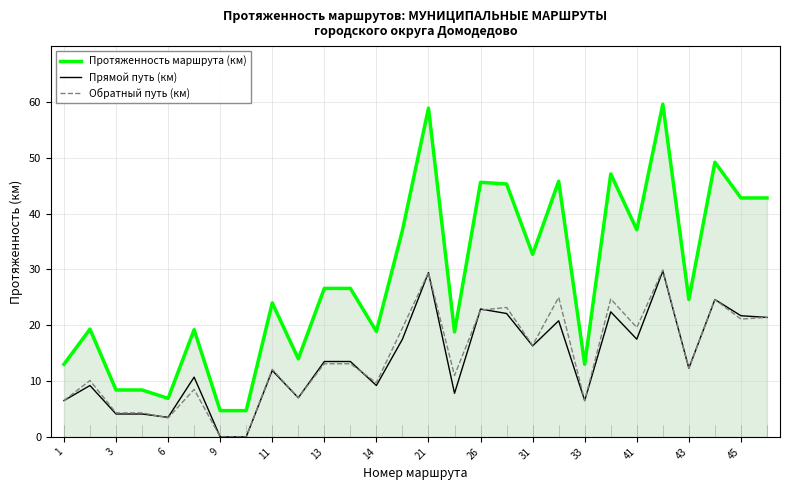

Which series has the largest range (max minus min)?

Протяженность маршрута (км)